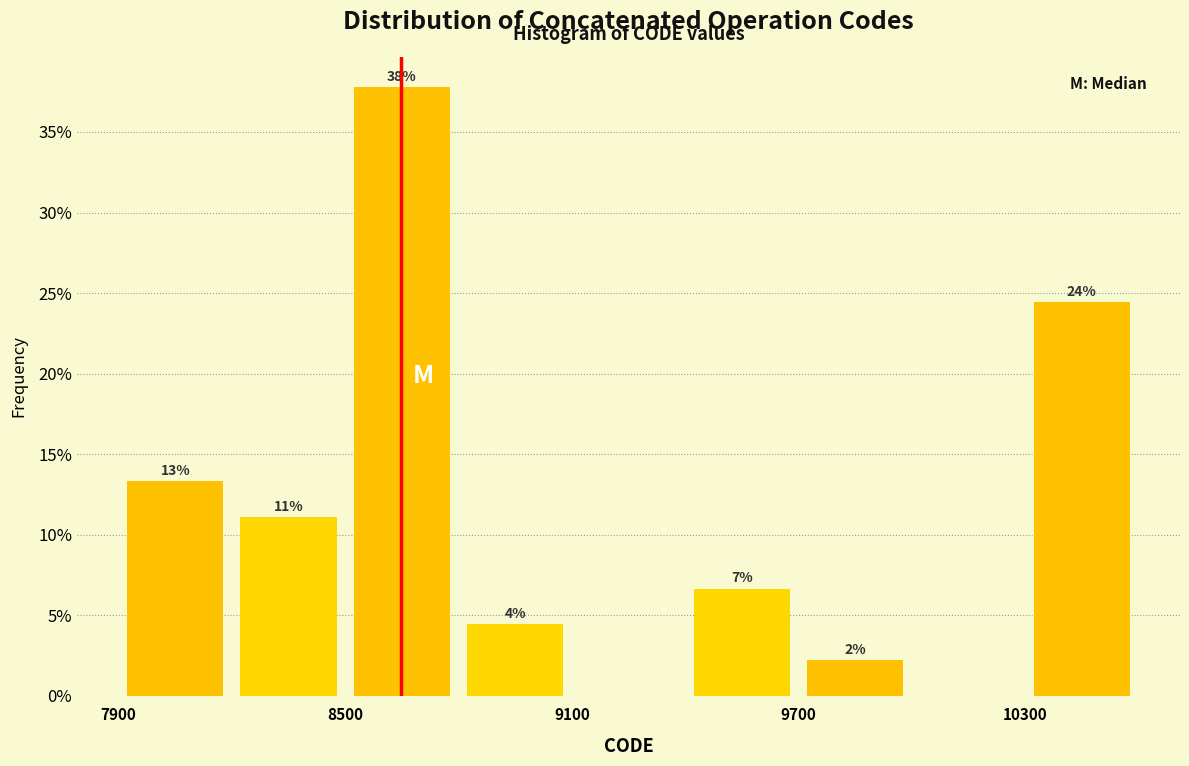

Around what value on the x-axis is the tallest bar? Give the approximate position of its centre, as read against the axis.

8700